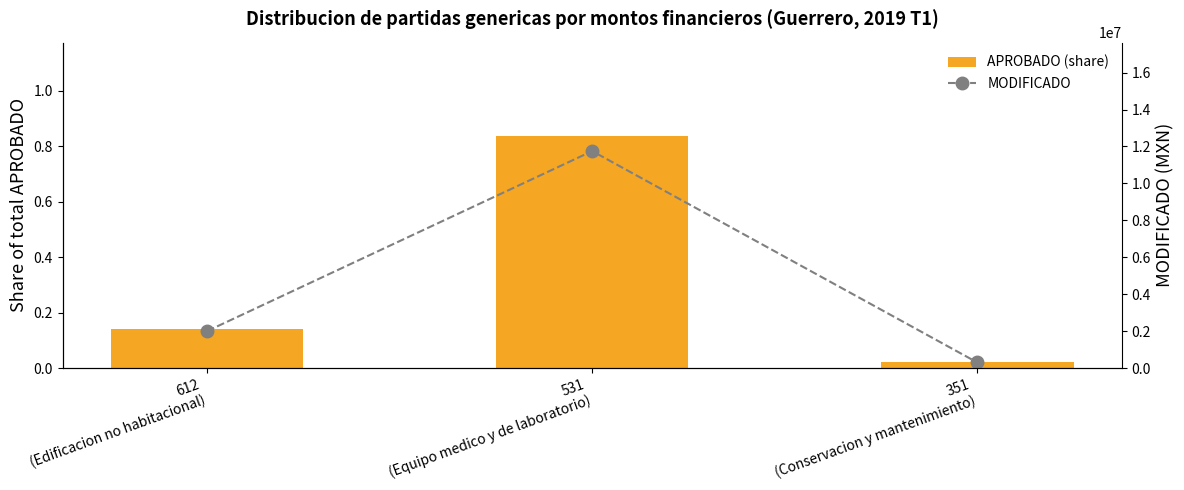

What is the greatest value displayed?

11749832.9